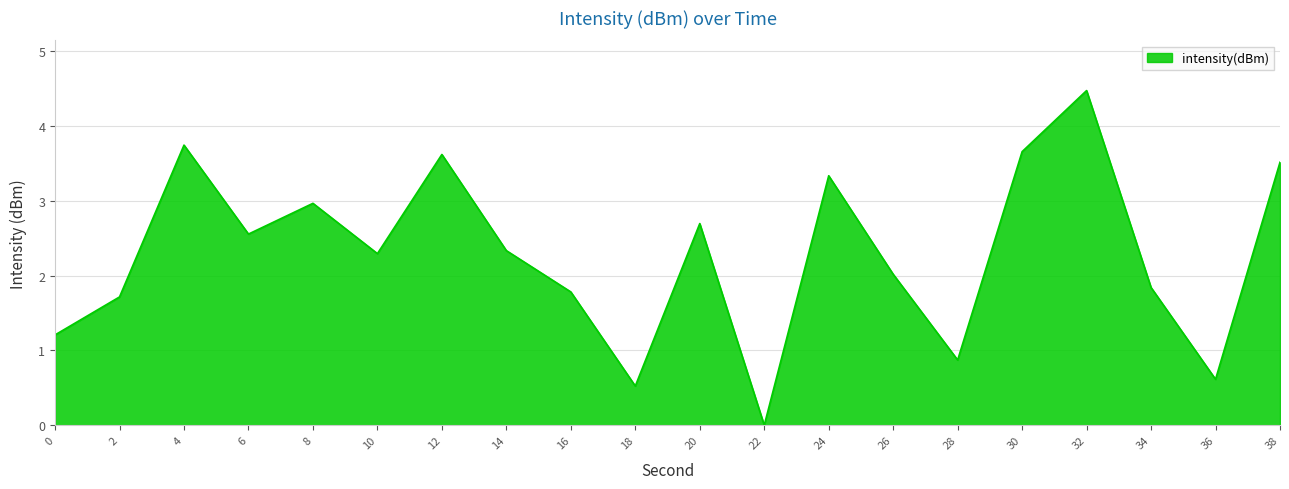

How many lines are shown in the chart?

1